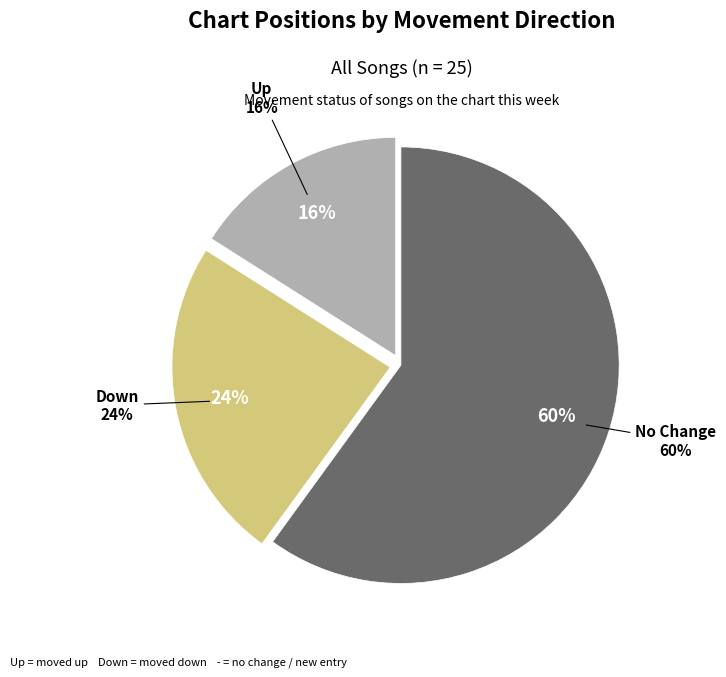

Is there any slice that represents more than half of the pie?

Yes